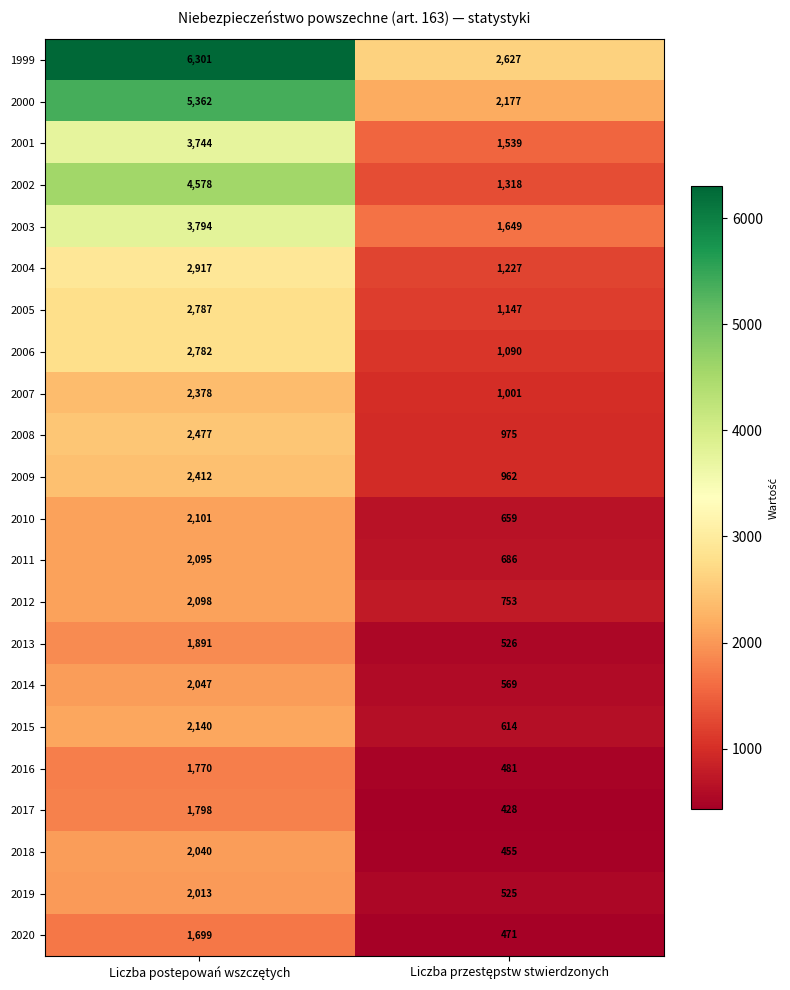

What is the average value of the 2000 series?

3770